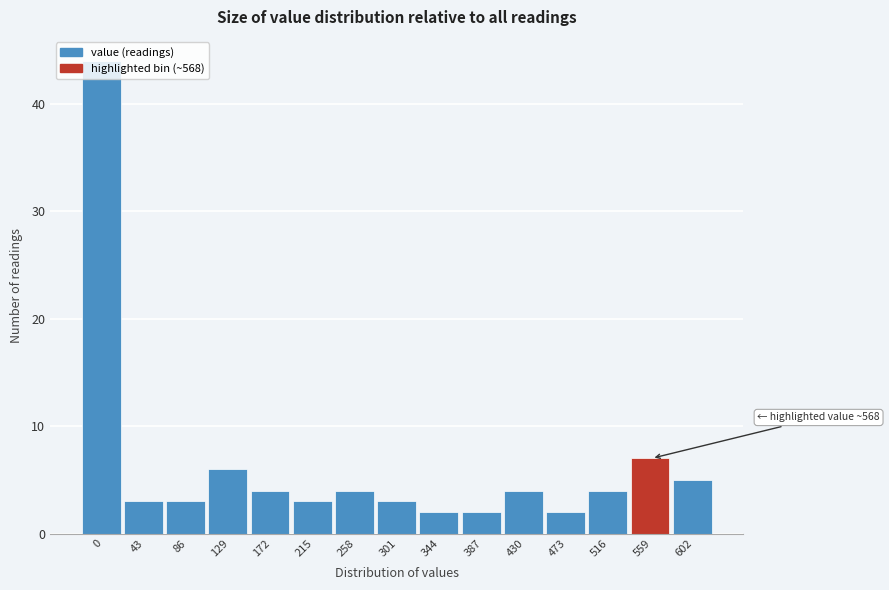

What is the value of the 11th bar from the left?

4